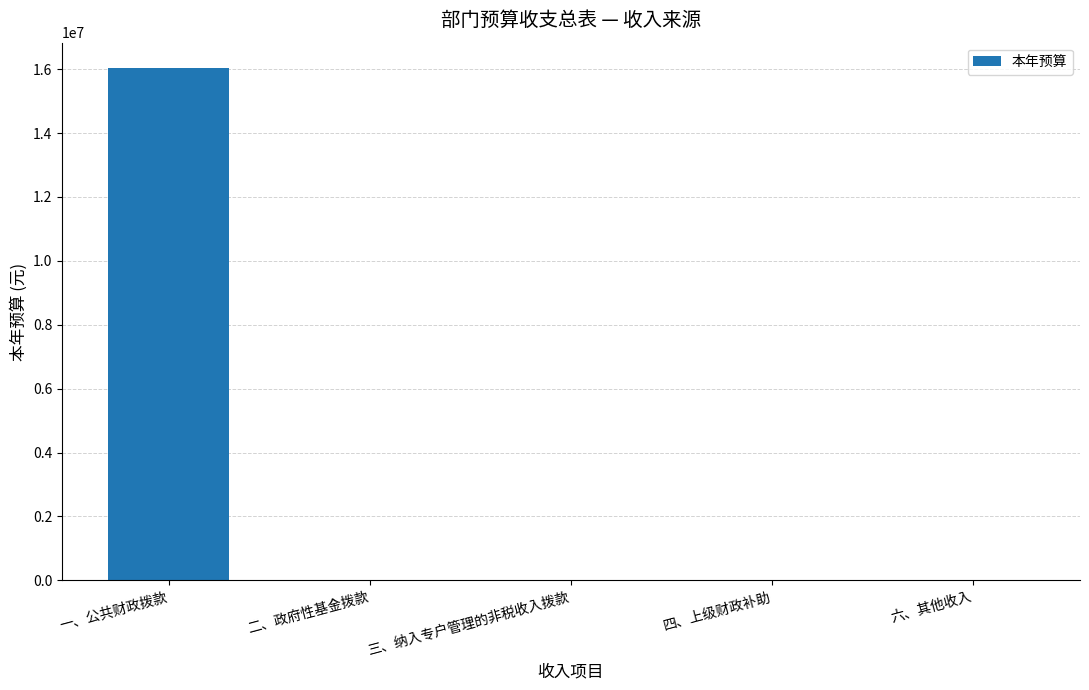

Are the bars horizontal?

No